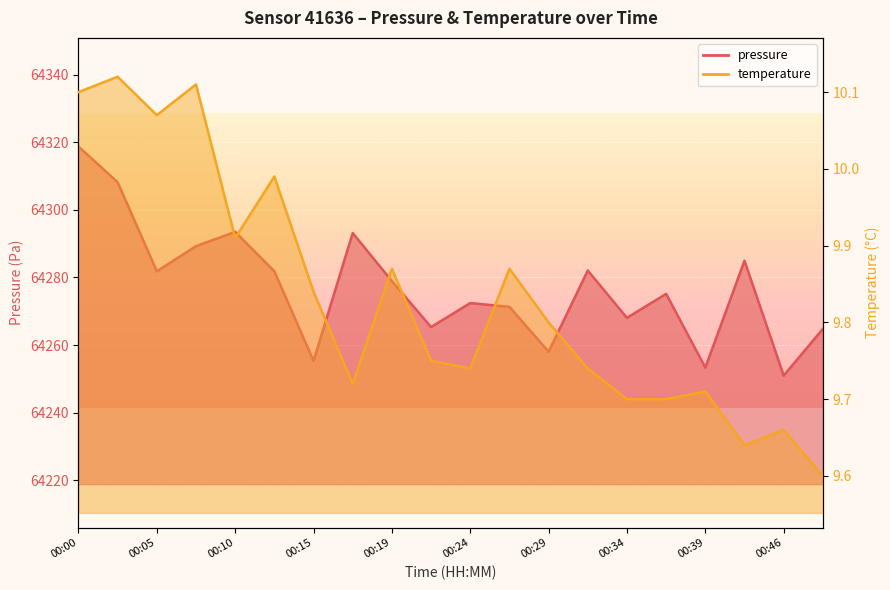

Is it true that temperature equals 16.9 at 00:36?

False